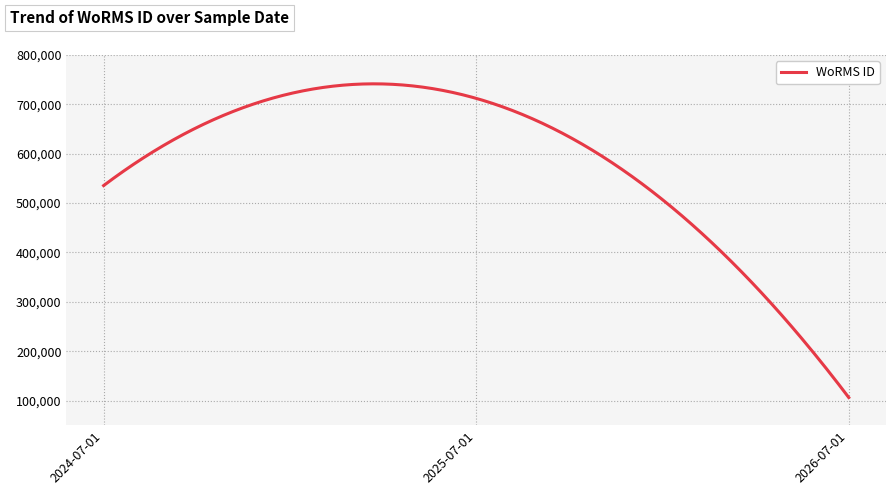

What is the difference between the maximum and minimum values?

635377.7